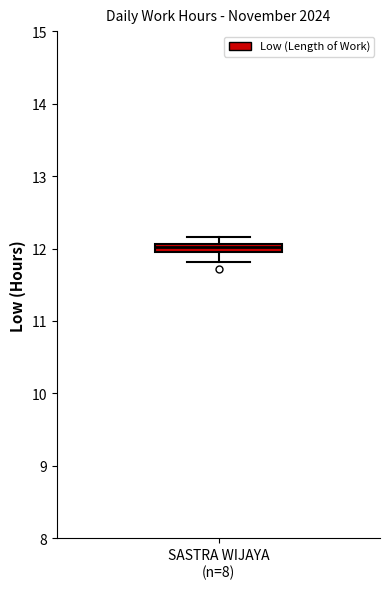

Where does the lower whisker of the box for SASTRA WIJAYA (n=8) end on the y-axis? The values are not printed on the chart, so give them approximately, as read against the axis.

11.8